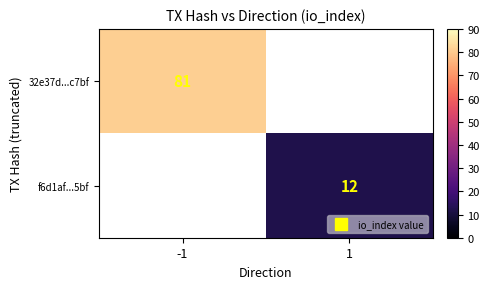

Which has a higher value, 1 or -1?

-1